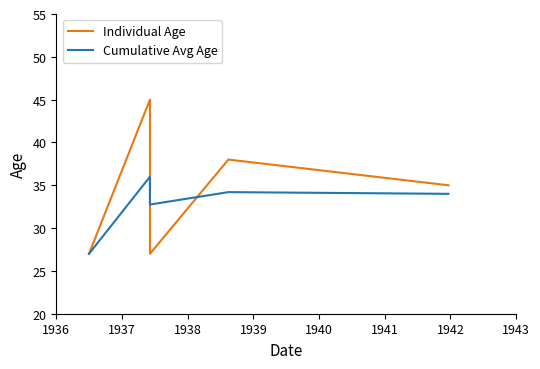

The value of Cumulative Avg Age at 1937 is 36.0. True or false?

True